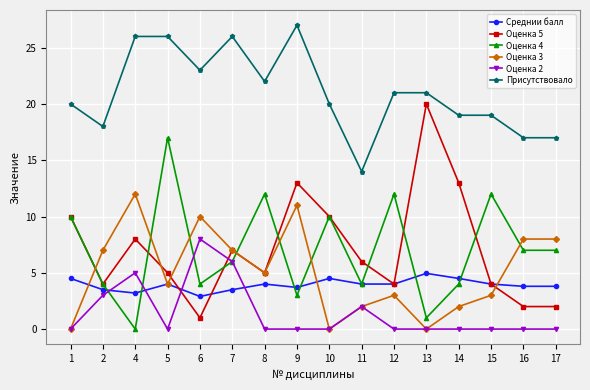

How many distinct data groups are displayed?

6